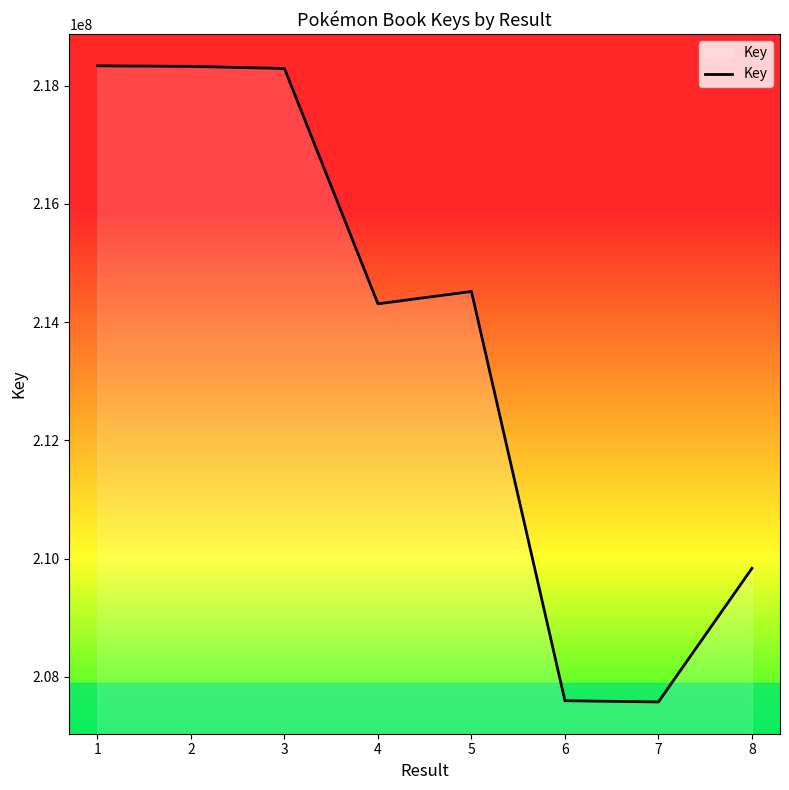

The value at 2 is 307524521. True or false?

False